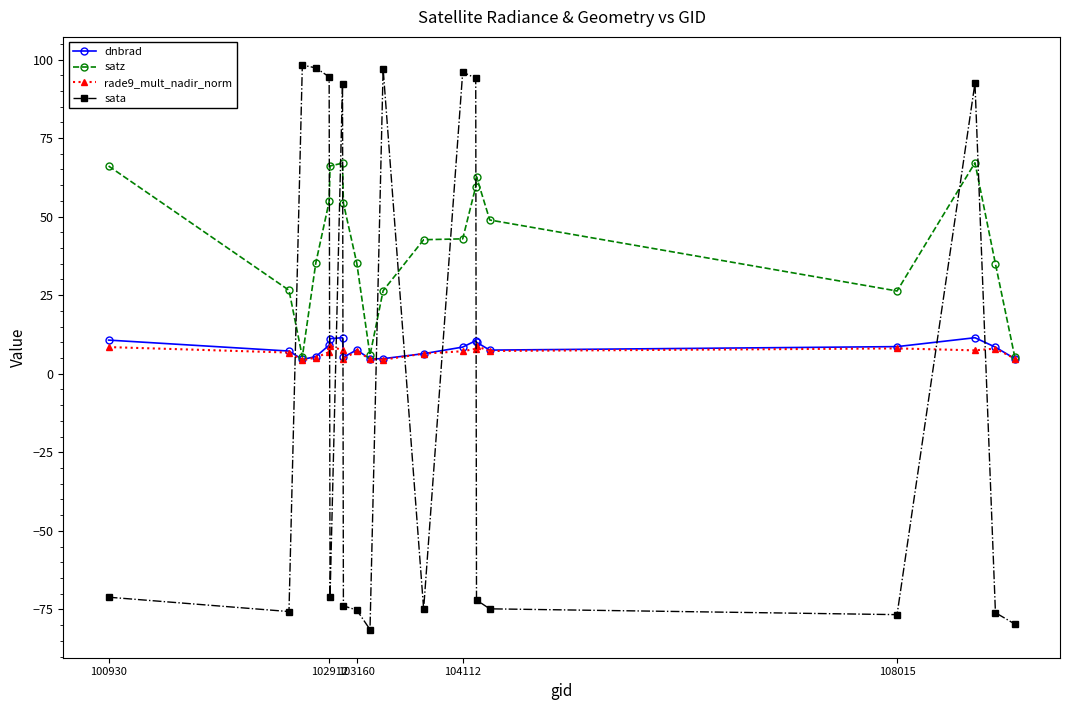

How many series are shown in this chart?

4